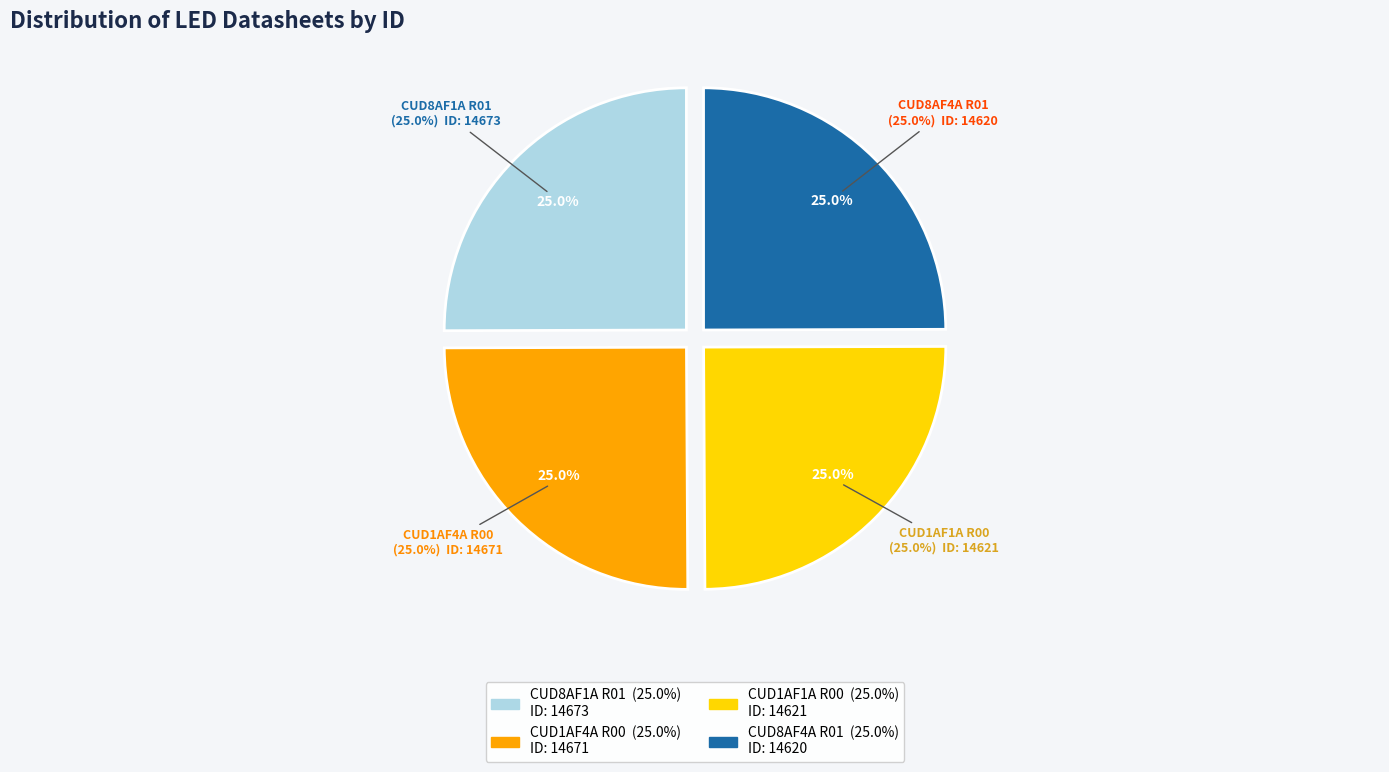

True or false: Specification_CUD8AF1A_150521_R01 accounts for 25% of the total.

True